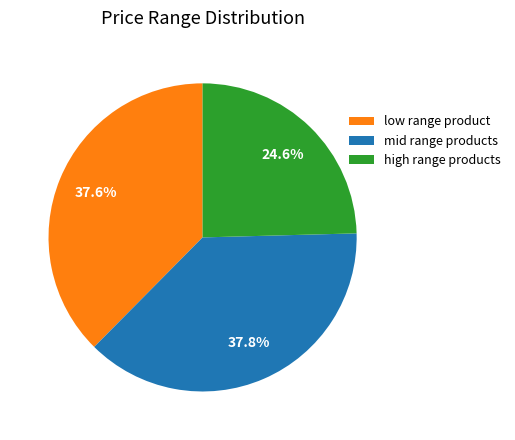

Is there any slice that represents more than half of the pie?

No